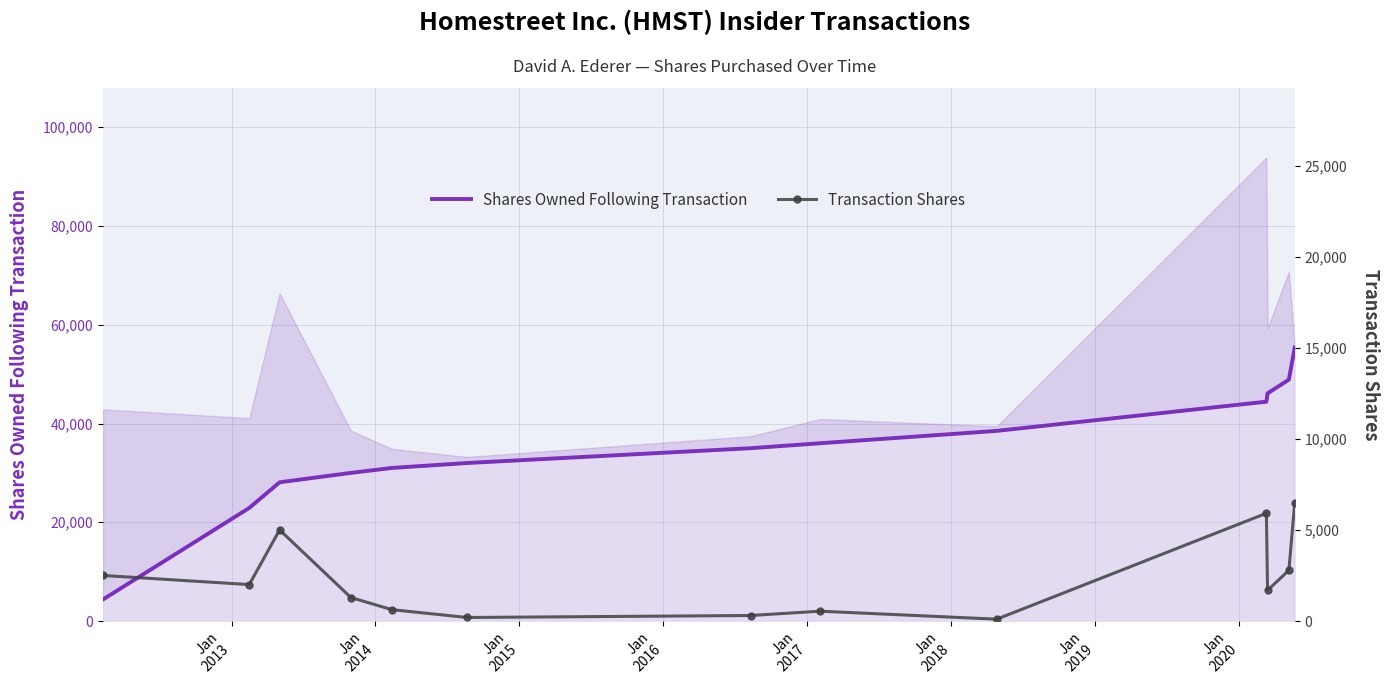

True or false: Shares Owned Following Transaction has more than 1 interior local peaks.

False